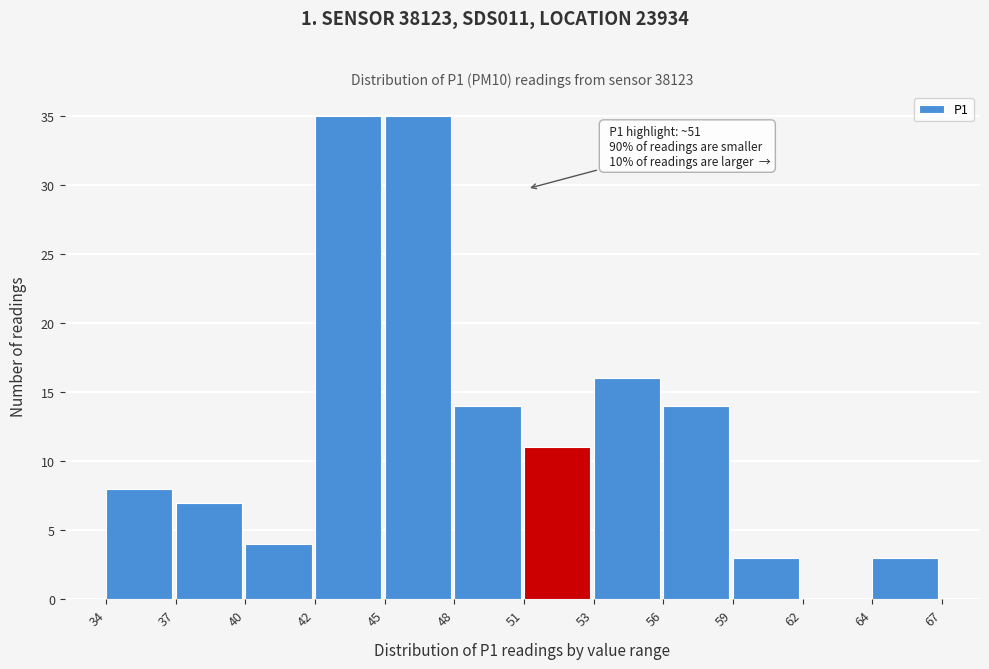

Reading left to right, list all the values displayed in this chart.

34=8	37=7	40=4	42=35	45=35	48=14	51=11	53=16	56=14	59=3	62=0	64=3